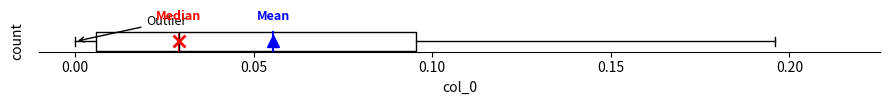

Read this box plot against the x-axis: the position of the median line, the range covered by the box, and the ends of both whiskers. The values are not printed on the chart, so give them approximately, as read against the axis.

median 0.030, box 0.005 to 0.095, whiskers 0.000 to 0.195